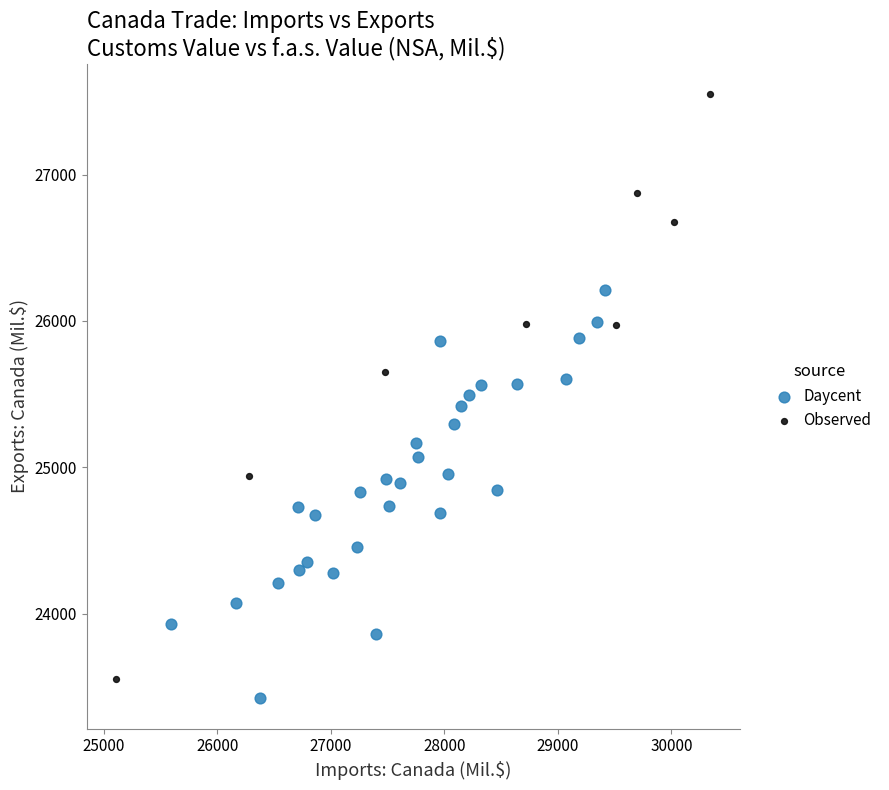

Which series reaches the maximum Y coordinate?

Observed